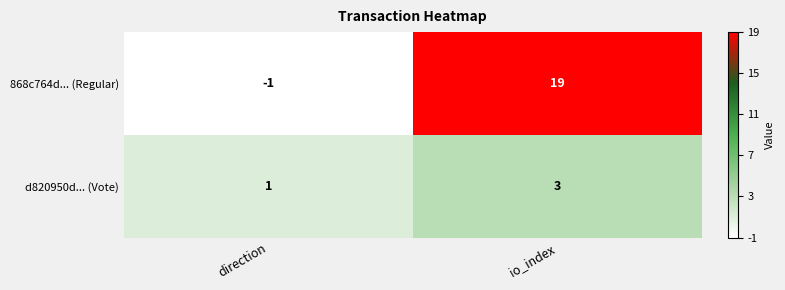

The value of d820950d... (Vote) at io_index is 3. True or false?

True